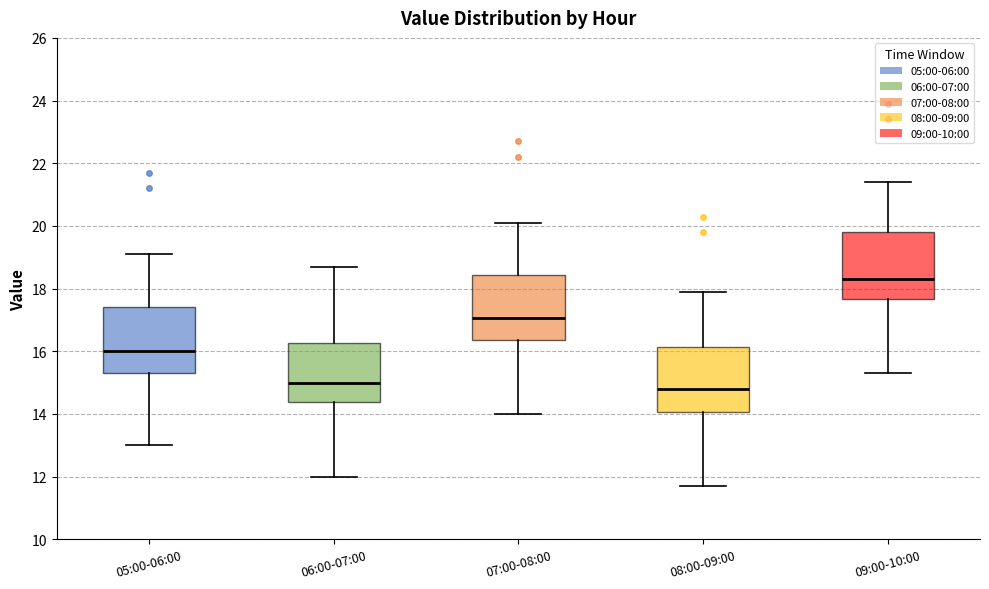

Reading left to right, read every box against the y-axis: the position of its median line, the range the box covers, and the ends of its whiskers. The values are not printed on the chart, so give them approximately, as read against the axis.

05:00-06:00: median 16.0, box 15.4 to 17.4, whiskers 13.0 to 19.2
06:00-07:00: median 15.0, box 14.4 to 16.2, whiskers 12.0 to 18.8
07:00-08:00: median 17.0, box 16.4 to 18.4, whiskers 14.0 to 20.2
08:00-09:00: median 14.8, box 14.0 to 16.2, whiskers 11.8 to 18.0
09:00-10:00: median 18.4, box 17.6 to 19.8, whiskers 15.4 to 21.4